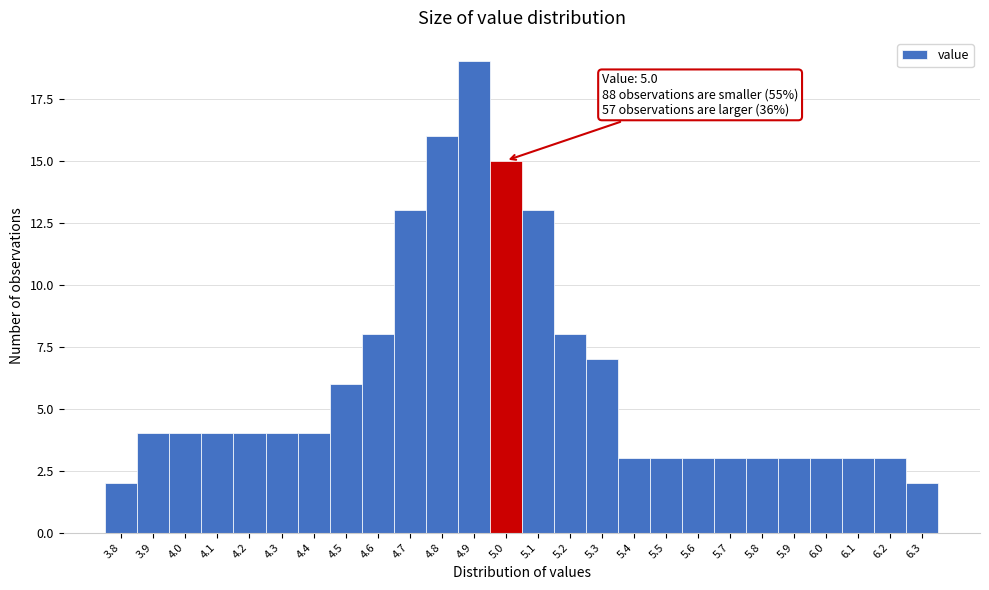

Over which range of the x-axis is the bar tallest?

4.85 to 4.95